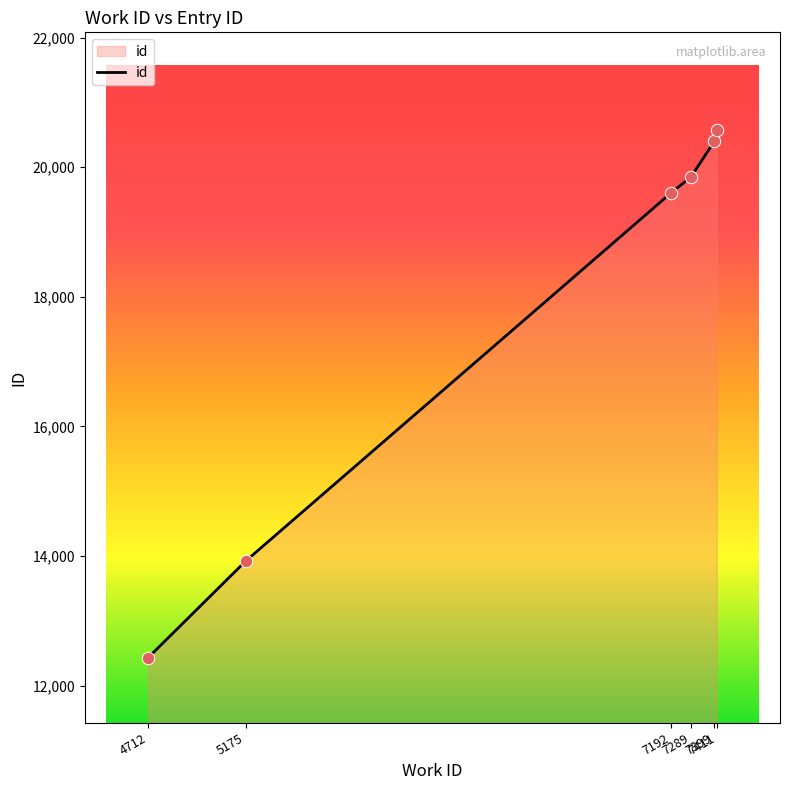

Approximately how many times larger is the value at 7399 compared to 7192?

1.0